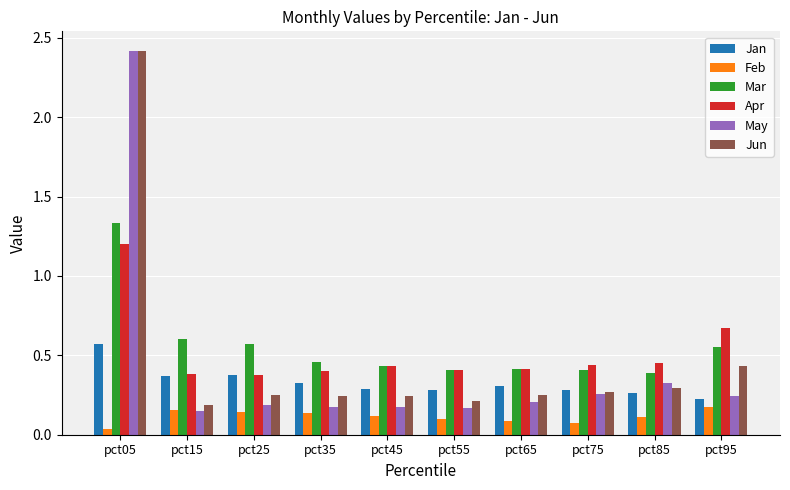

What is the sum of all Apr values?

5.2